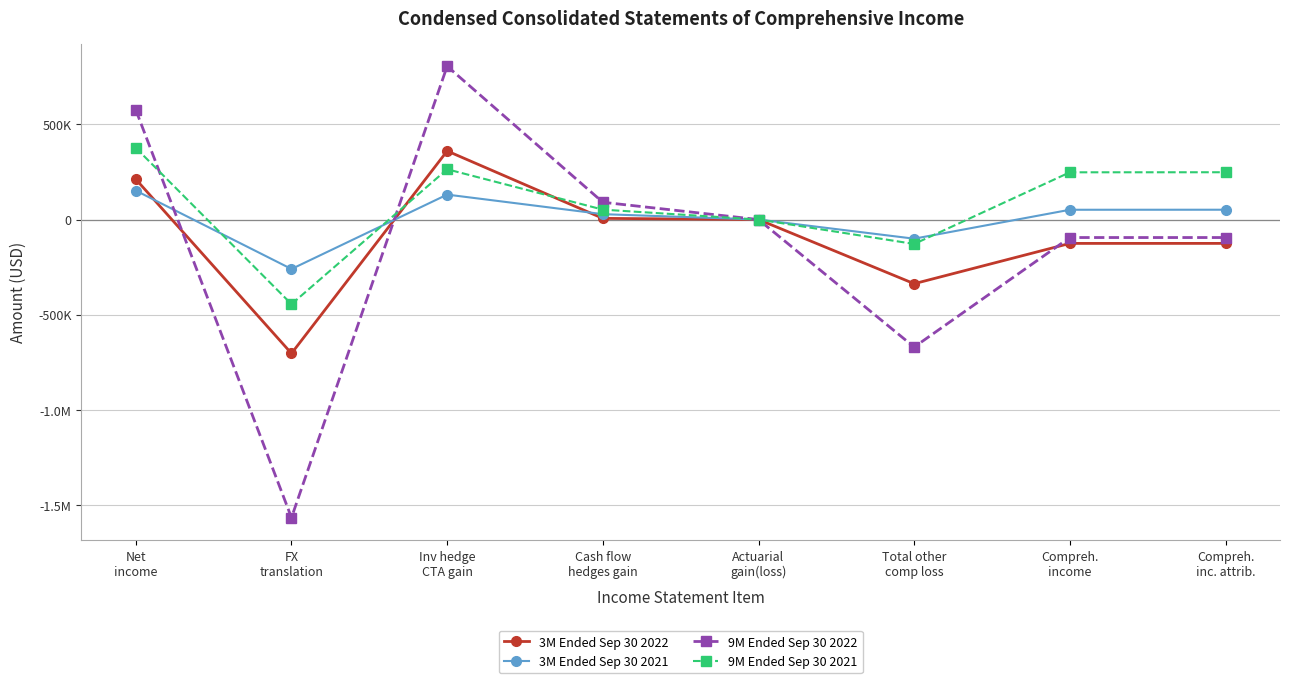

What are all the series names shown in the legend?

3M Ended Sep 30 2022, 3M Ended Sep 30 2021, 9M Ended Sep 30 2022, 9M Ended Sep 30 2021